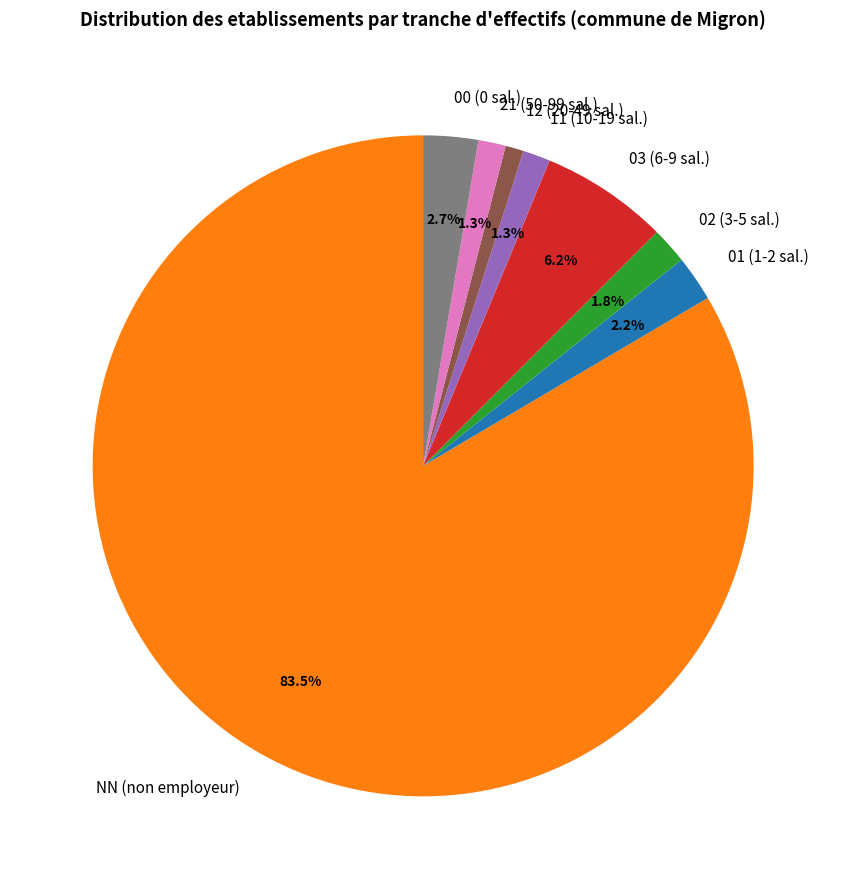

Count the number of slices in the pie.

8